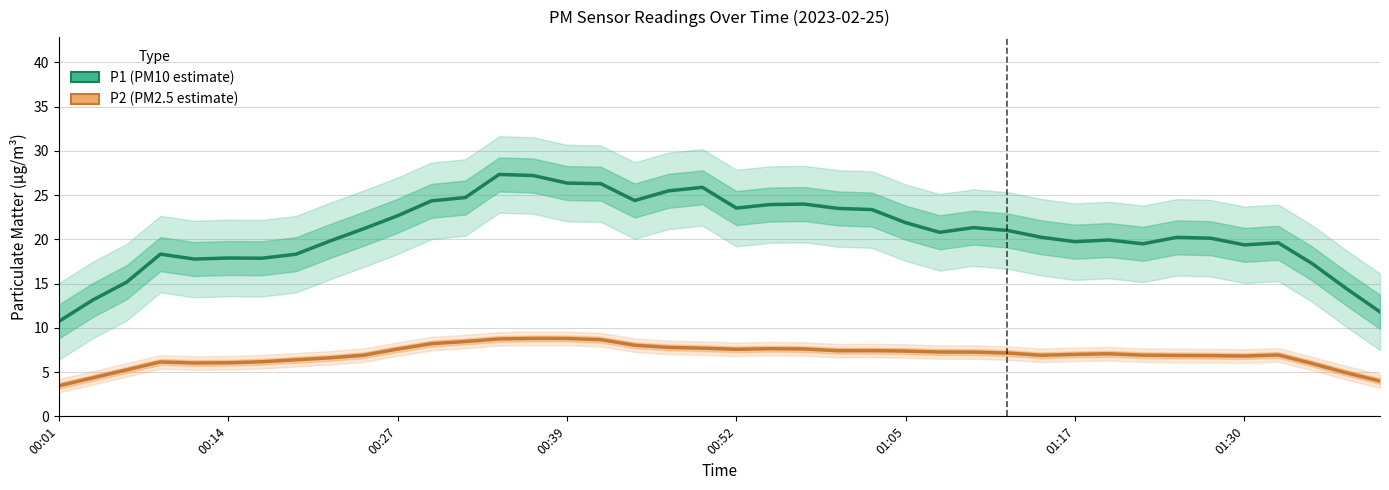

True or false: P1 and P2 cross at least once.

False